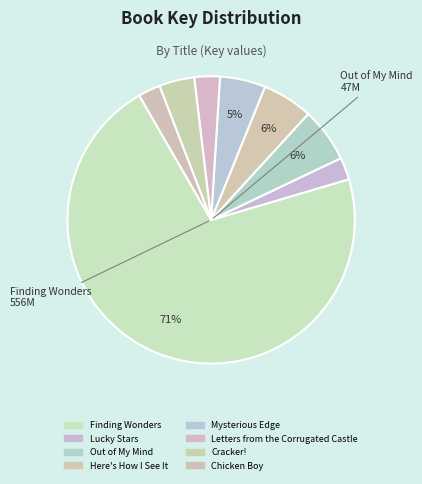

How many segments does this pie chart have?

8